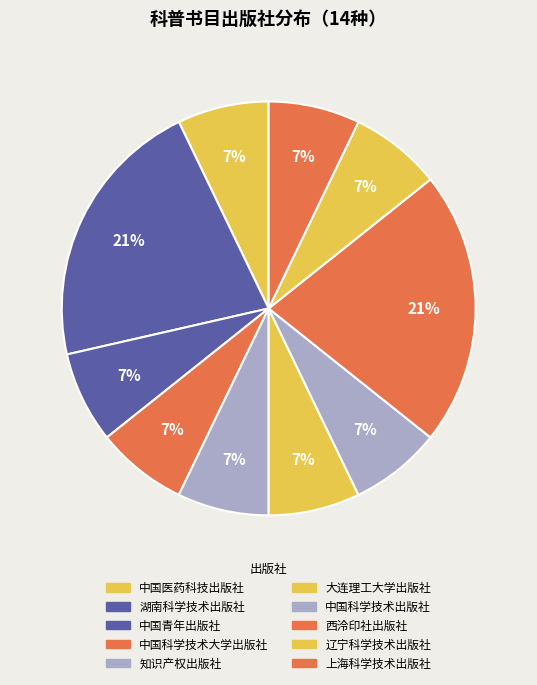

Which category has the biggest portion of the pie?

湖南科学技术出版社